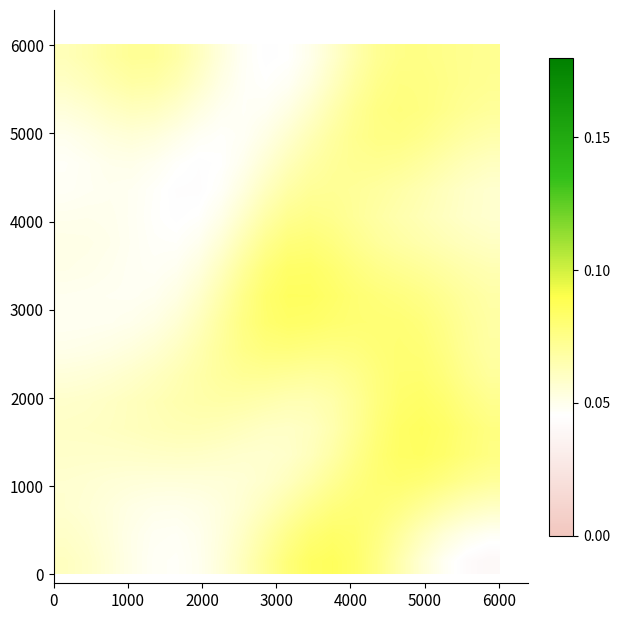

What is the greatest value displayed?

0.1